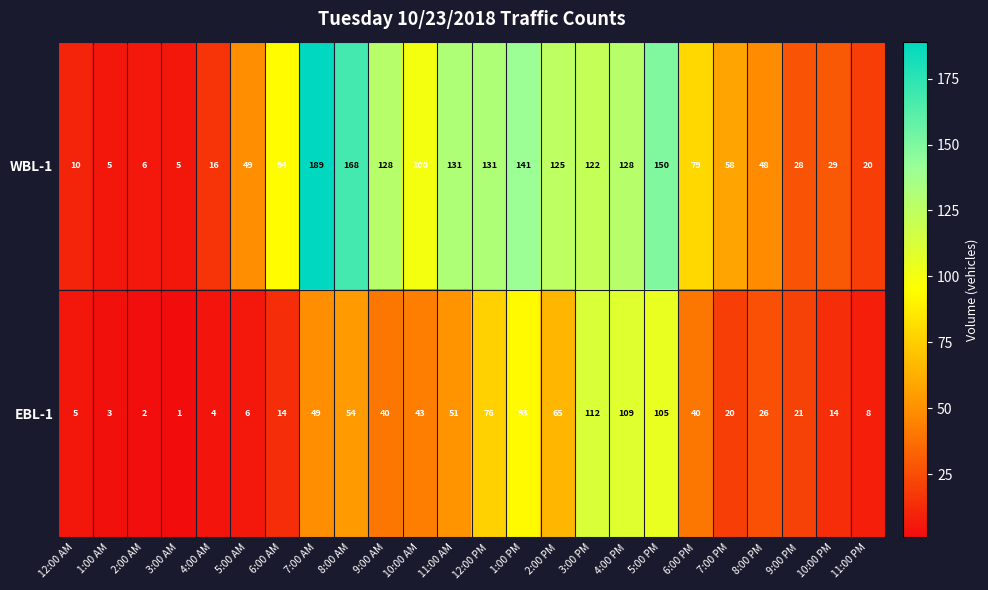

Which series has the largest total across all categories?

WBL-1